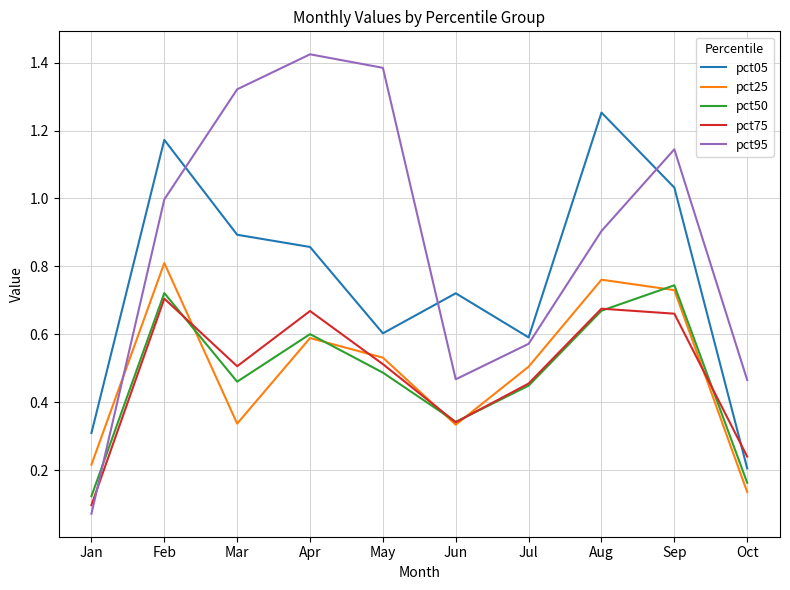

Which series has the largest total across all categories?

pct95